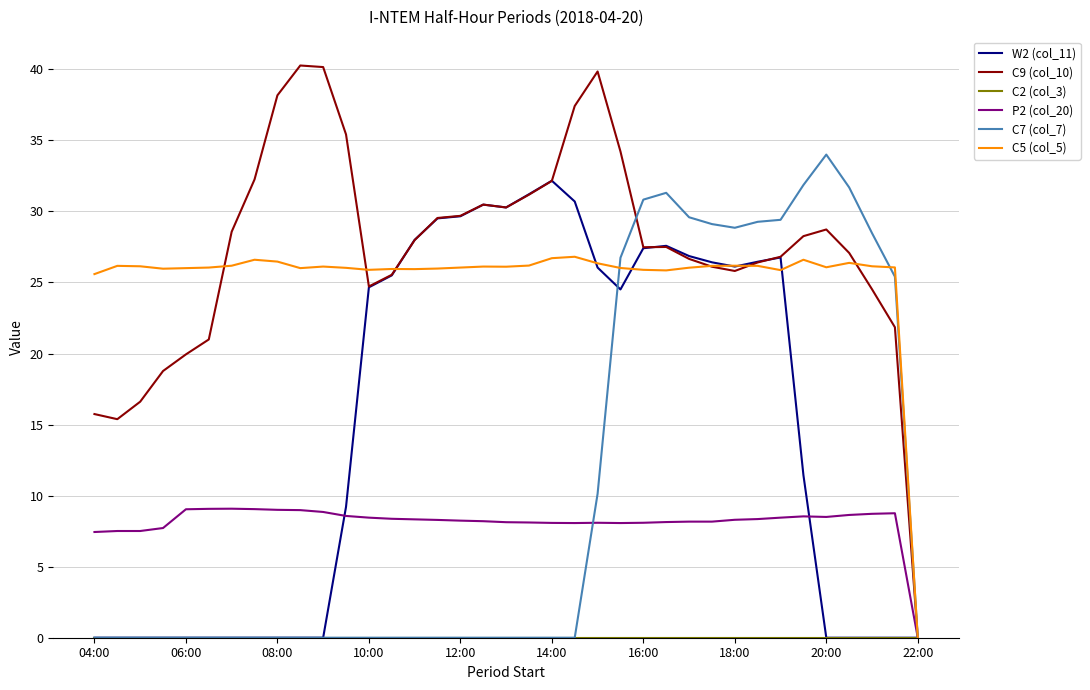

What is the maximum value shown in the chart?

40.3